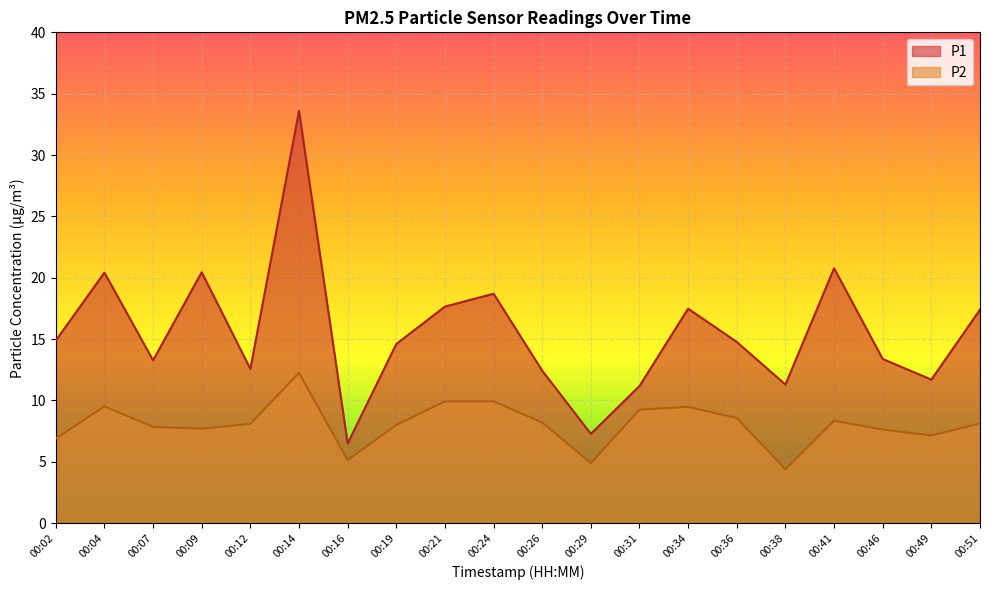

Reading left to right, list all the values displayed in this chart.

P1: 14.9	20.4	13.3	20.4	12.6	33.6	6.5	14.6	17.6	18.7	12.4	7.3	11.2	17.5	14.8	11.3	20.8	13.4	11.7	17.4
P2: 6.9	9.5	7.8	7.7	8.1	12.2	5.2	8.0	9.9	9.9	8.2	4.9	9.2	9.5	8.6	4.4	8.3	7.6	7.2	8.1